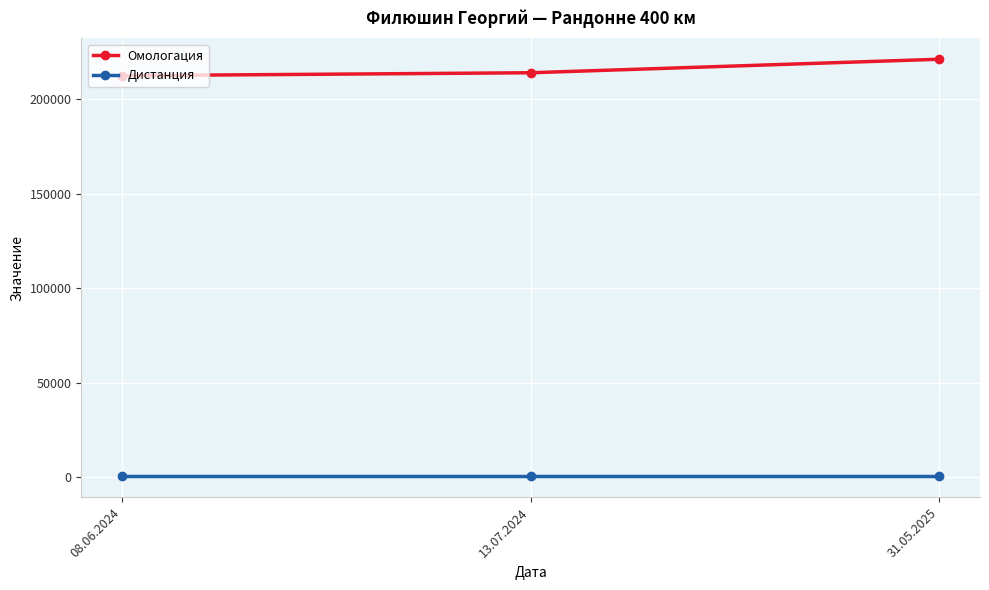

What is the difference between the second highest and minimum values in the Омологация series?

1542